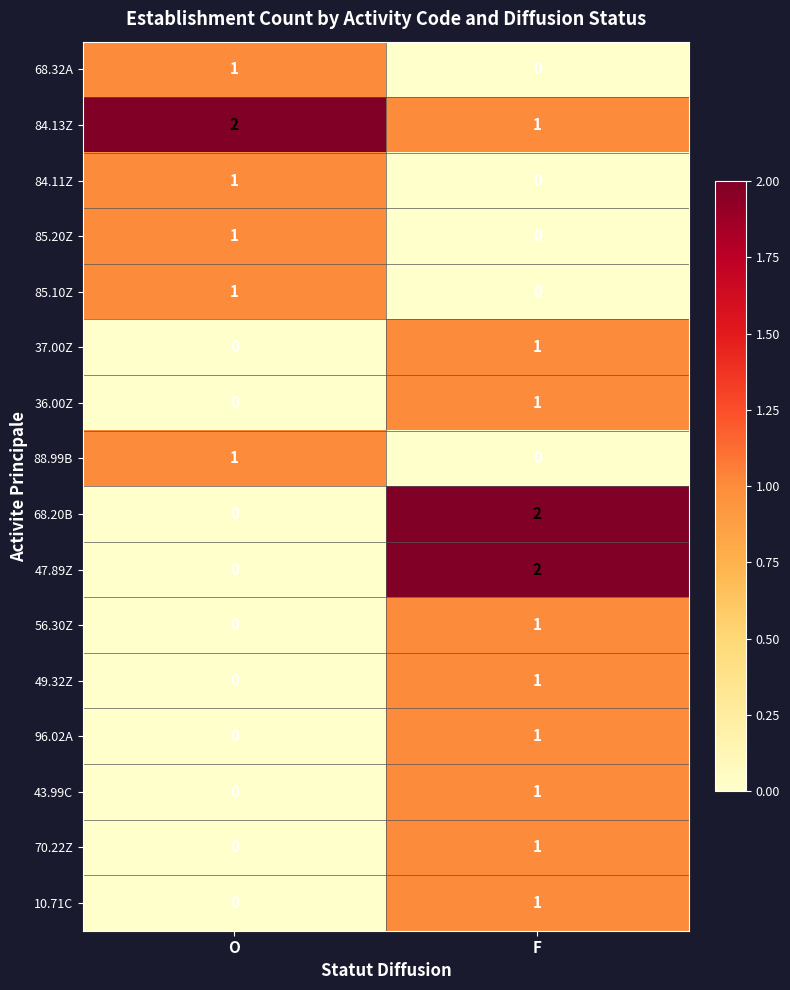

At which label does 37.00Z reach its minimum?

O